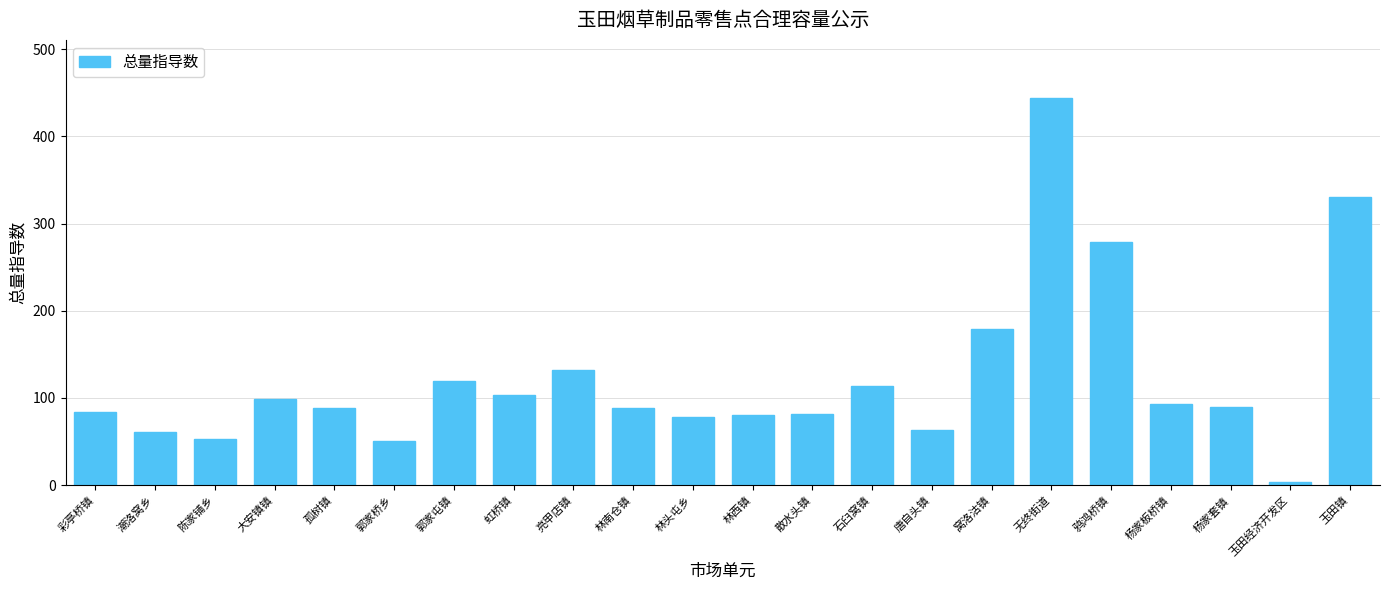

What is the label of the 21st bar from the left?

玉田经济开发区